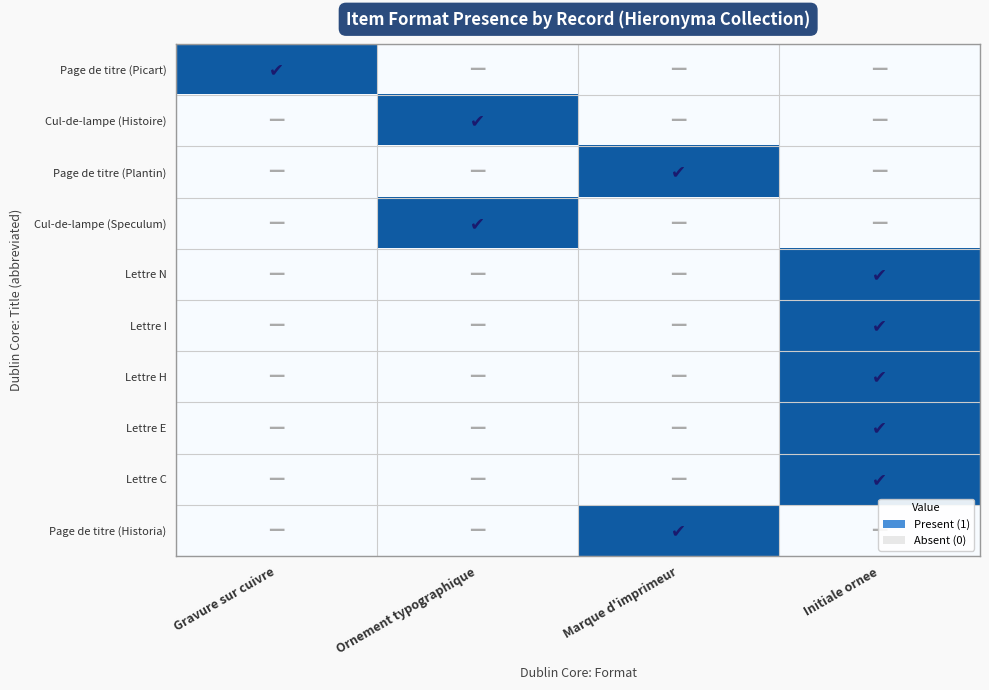

Between Gravure sur cuivre and Marque d'imprimeur, which series saw the biggest shift?

Page de titre (Picart)